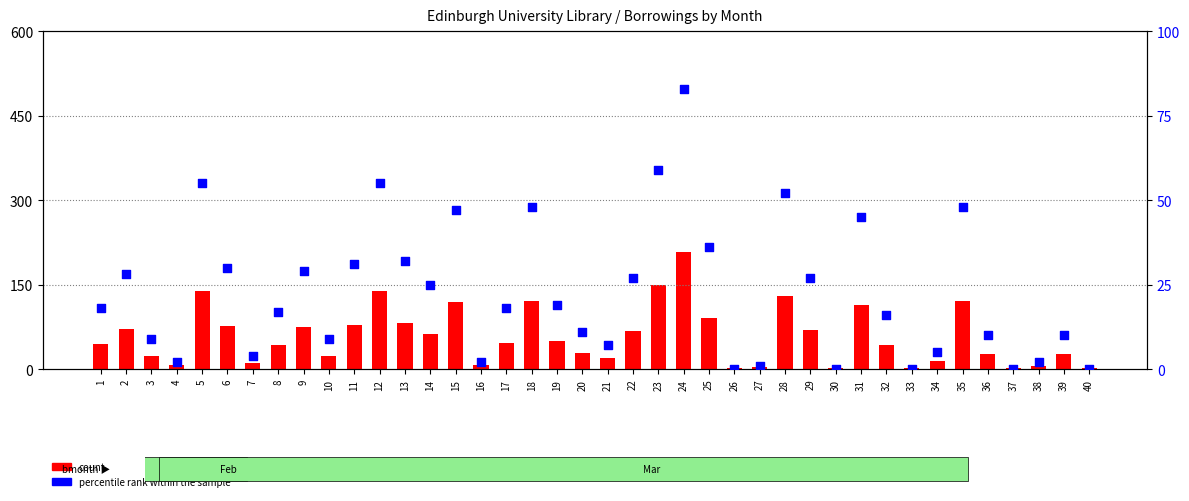

At which category is the sum across all series the highest?

24